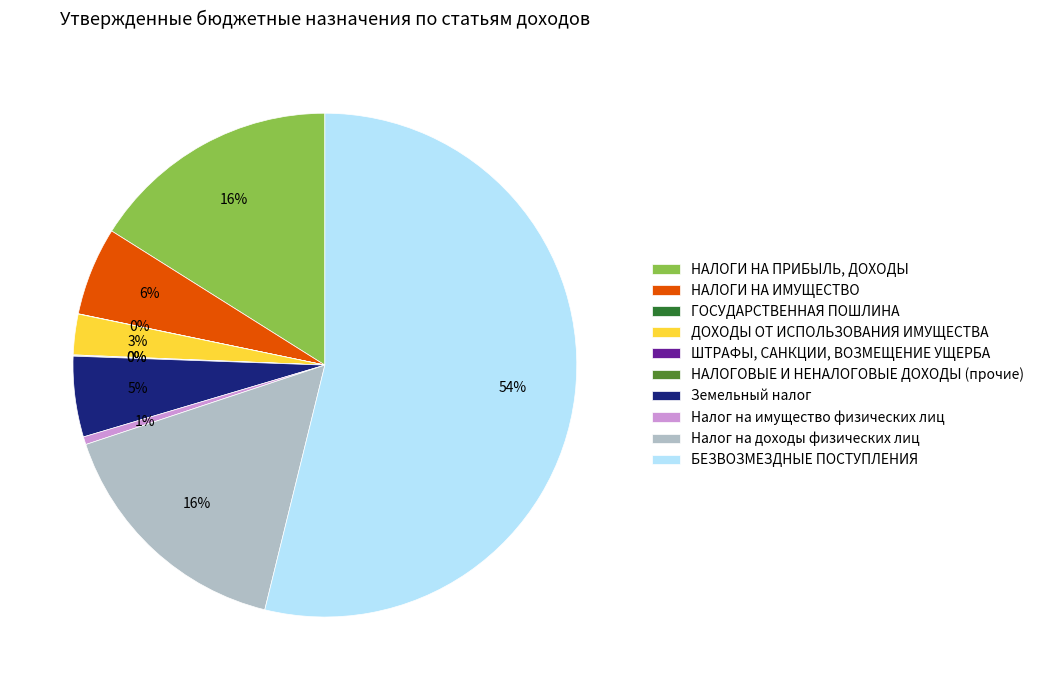

Which has a higher value, Налог на имущество физических лиц or ДОХОДЫ ОТ ИСПОЛЬЗОВАНИЯ ИМУЩЕСТВА?

ДОХОДЫ ОТ ИСПОЛЬЗОВАНИЯ ИМУЩЕСТВА